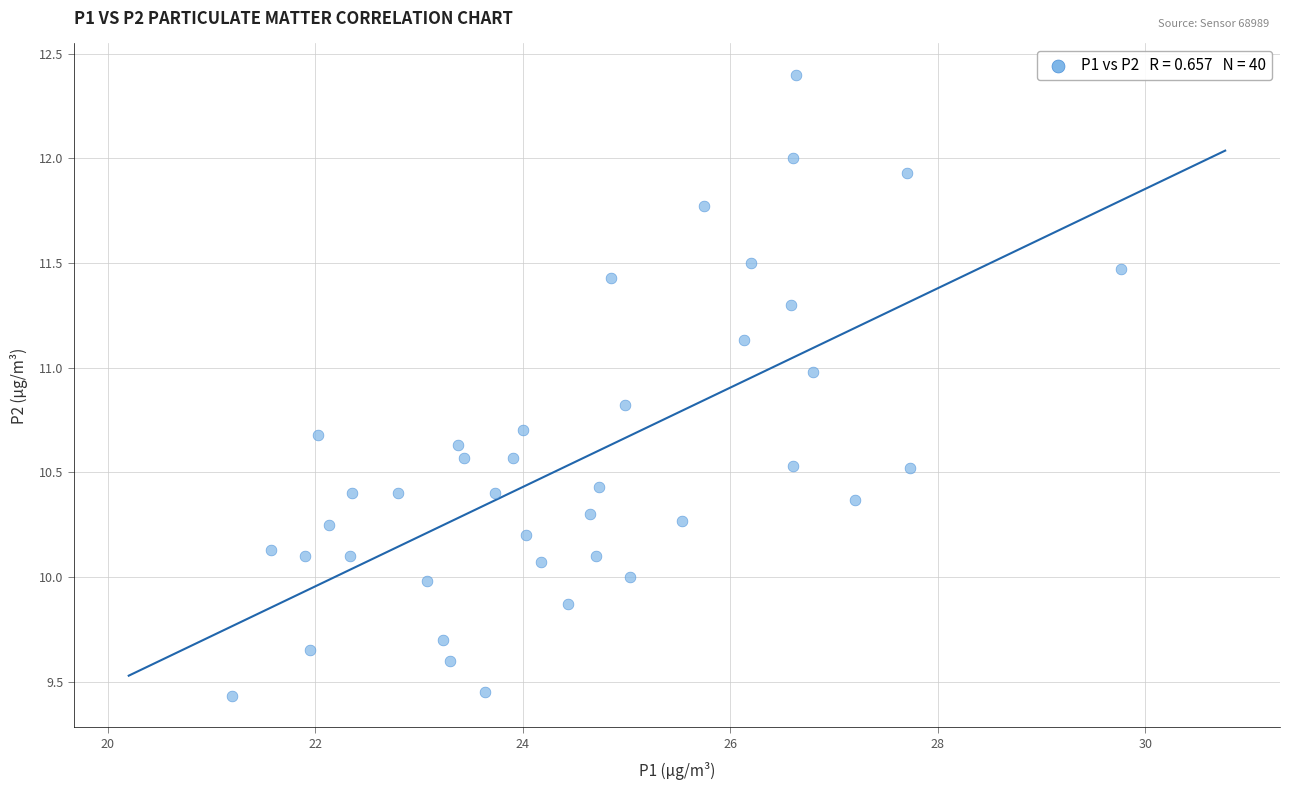

What is the range of Y values (max minus min)?

3.0